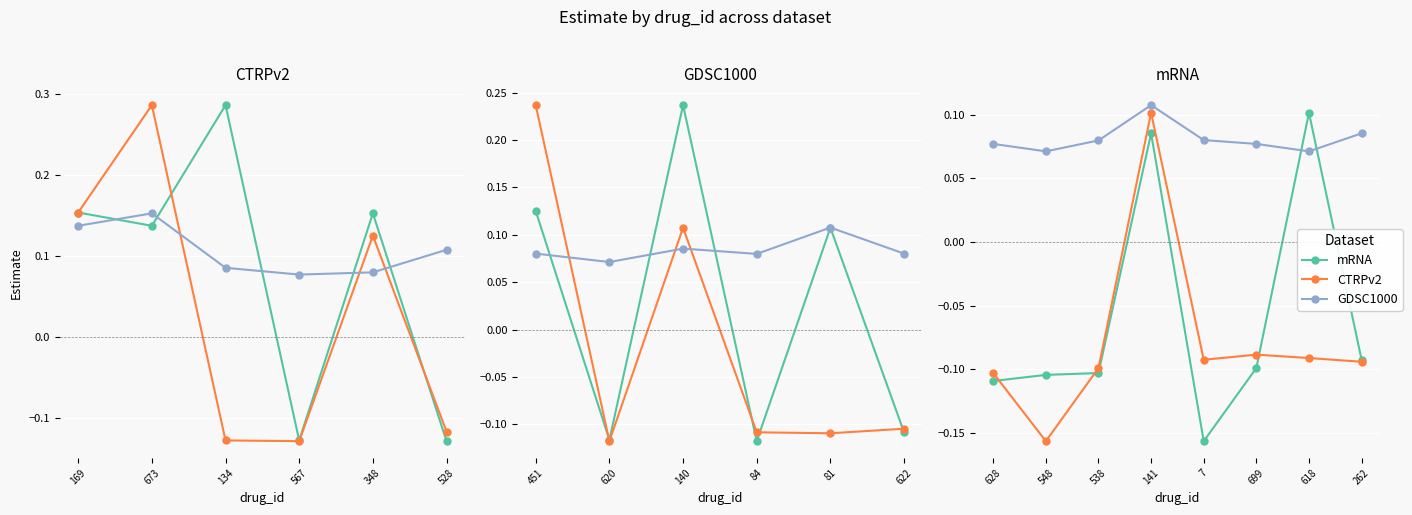

What is the value of the mRNA point at the 7th from the left?

0.1